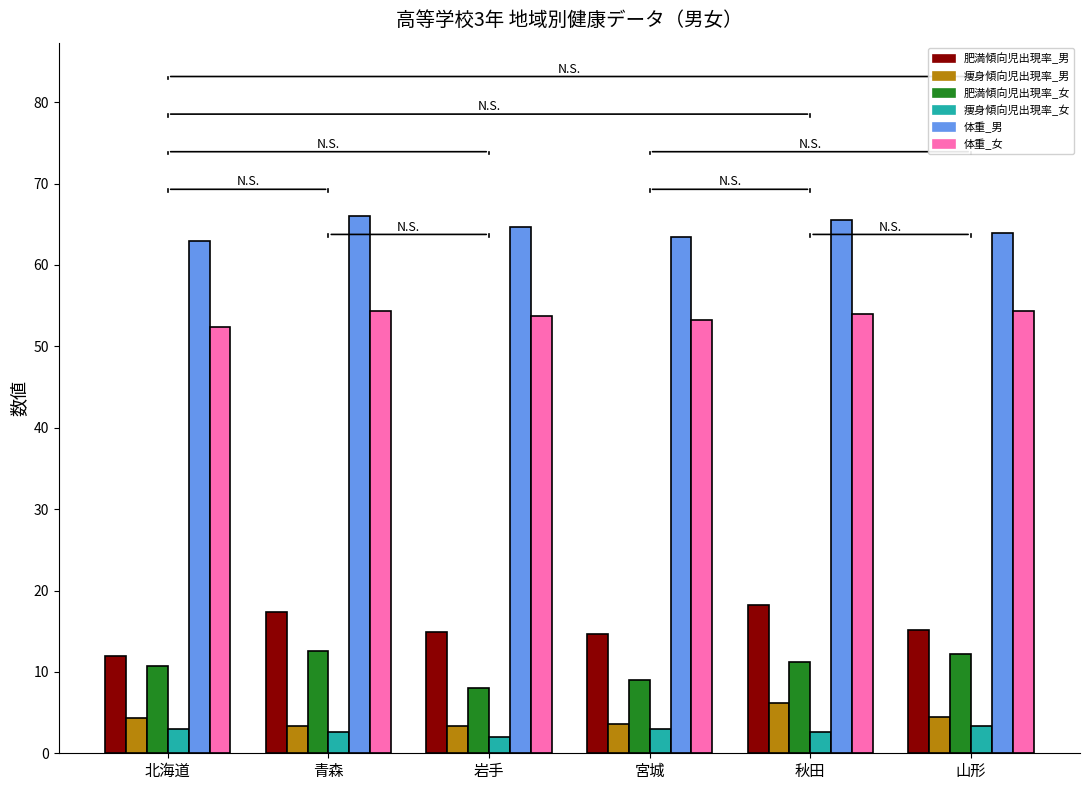

What is the average value of the 体重_男 series?

64.4